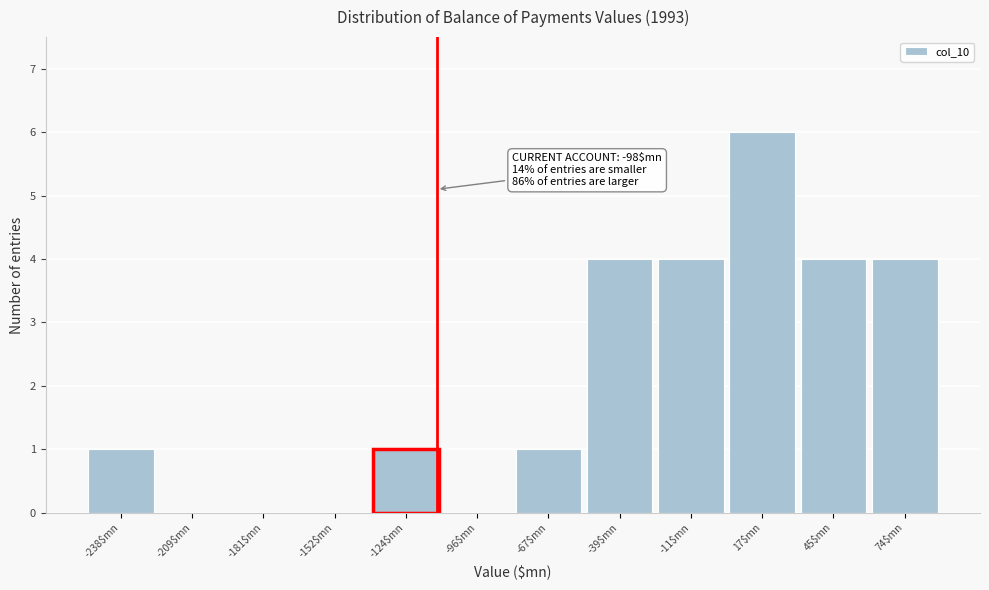

True or false: the data shows 6 at 17$mn.

True